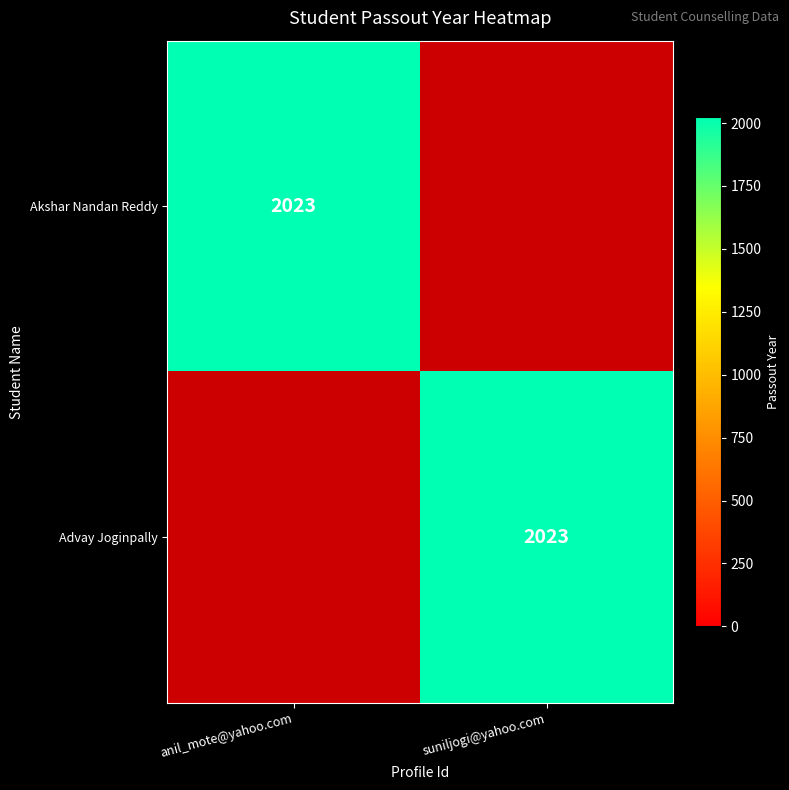

What is the total value across all series at suniljogi@yahoo.com?

2023